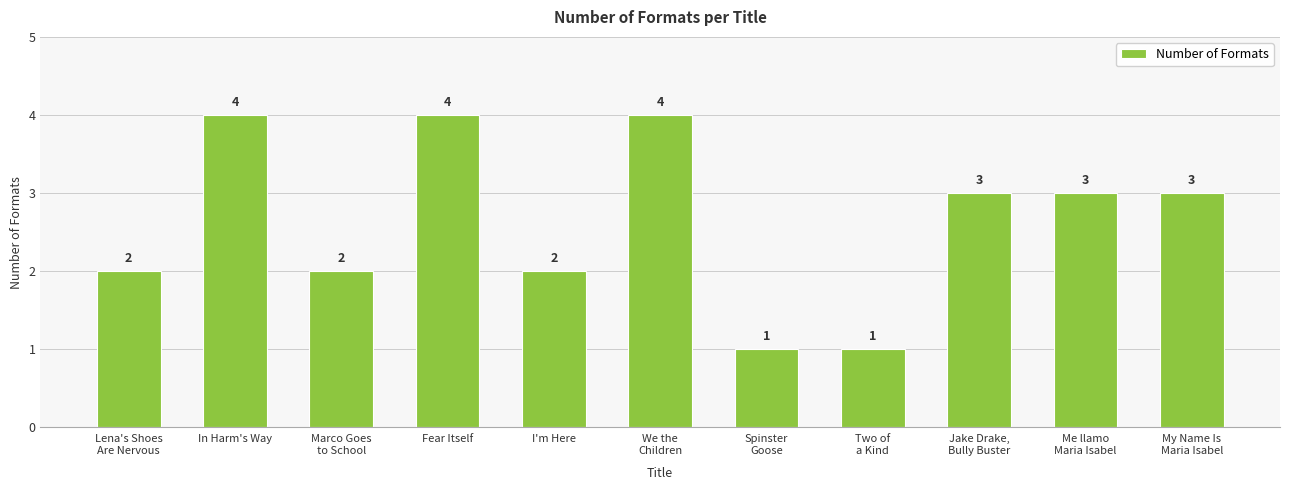

What is the greatest value displayed?

4